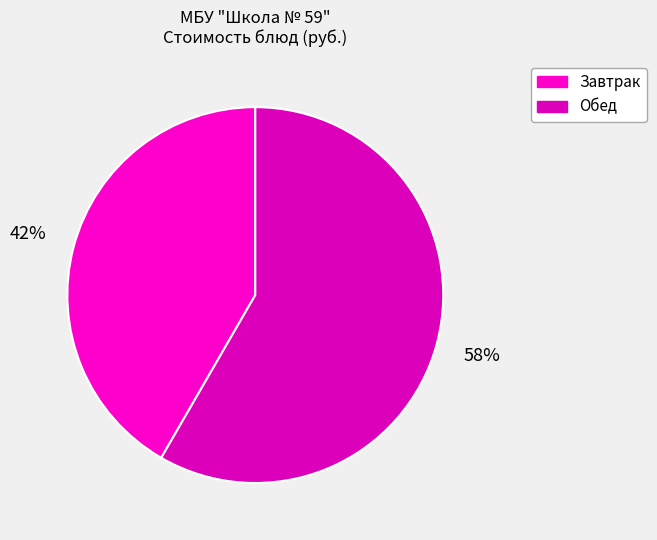

Which category has the smallest portion of the pie?

Завтрак